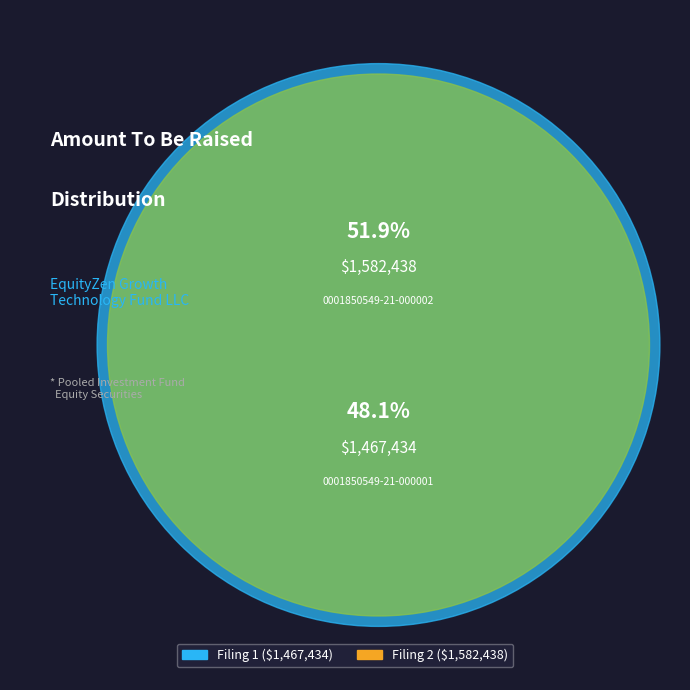

To the nearest percent, what portion does 0001850549-21-000001 represent?

48%